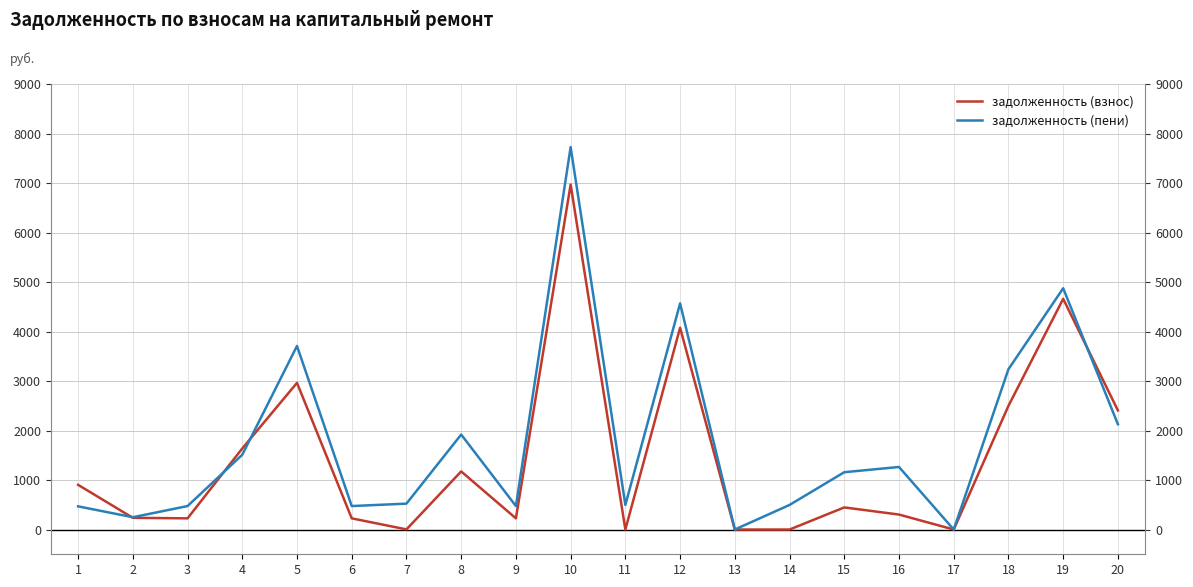

What is the sum of all задолженность (взнос) values?

28952.0